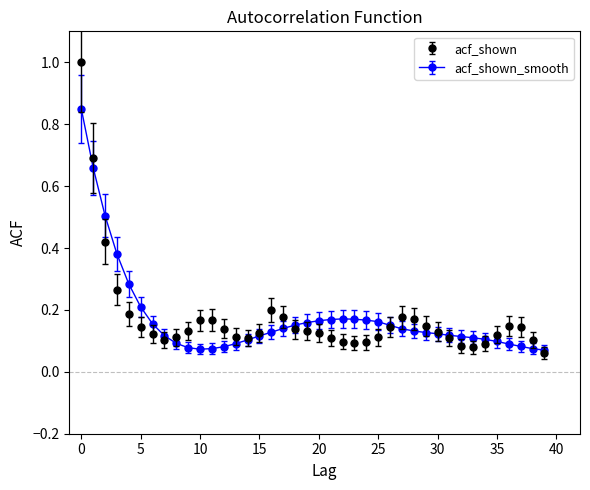

At how many categories does at least one series exceed 0?

40